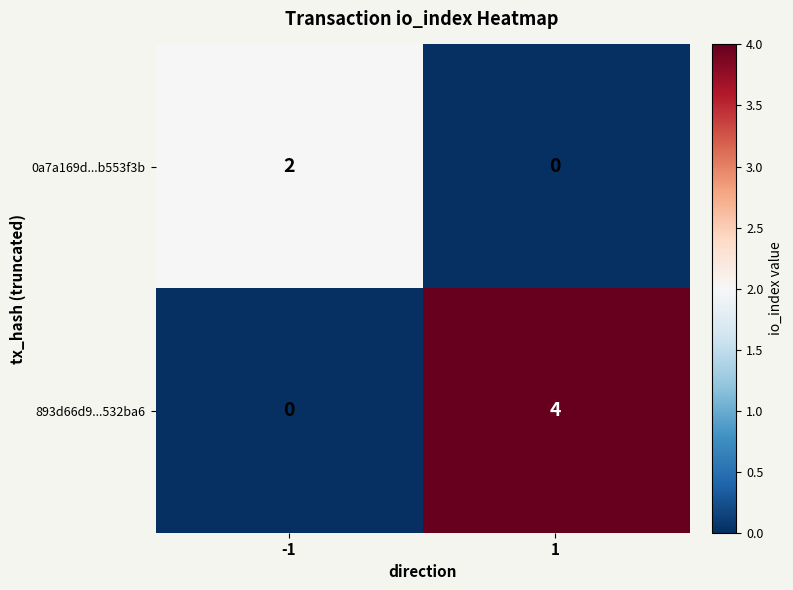

The 893d66d9...532ba6 series shows 2 at -1. True or false?

False